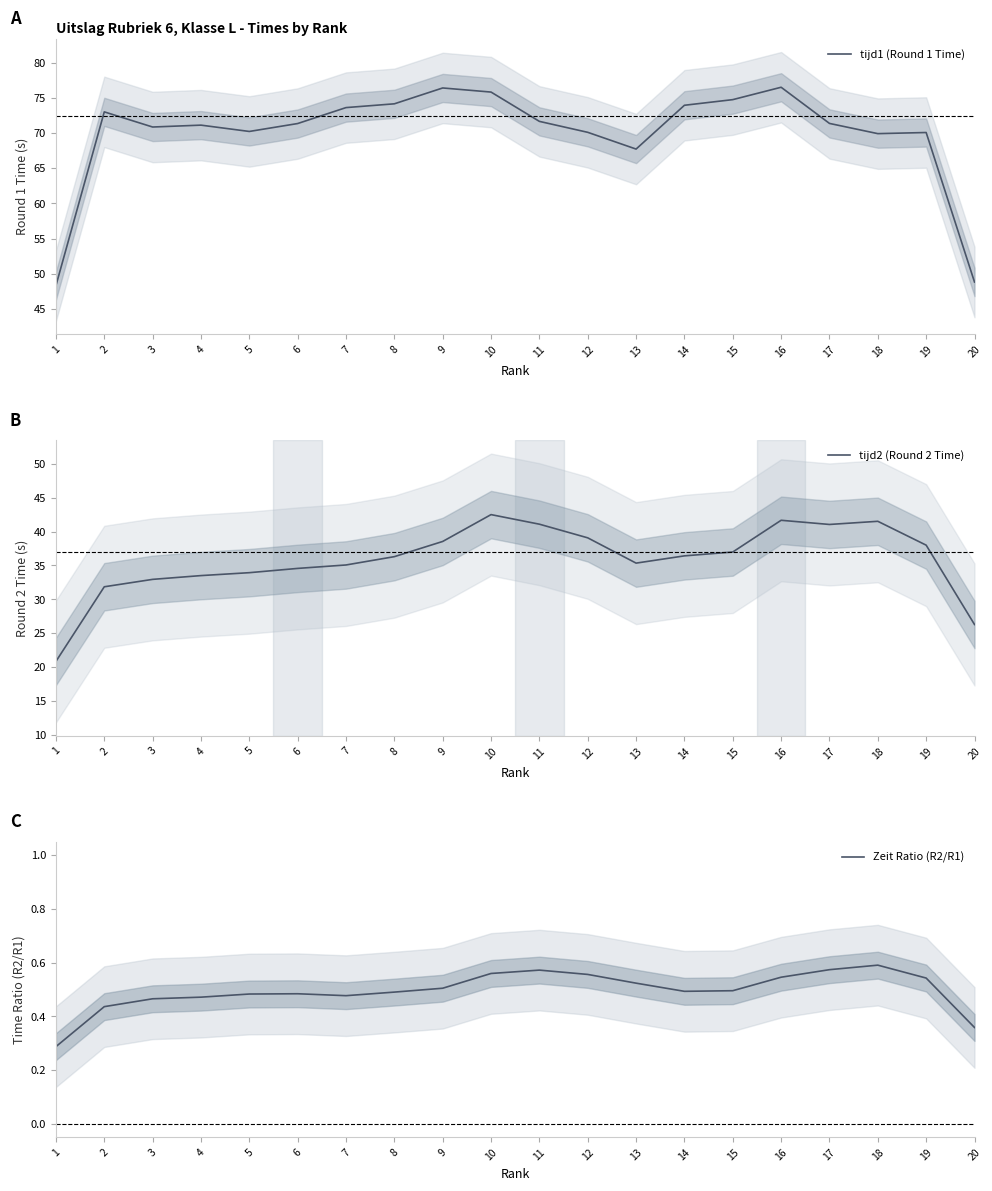

Reading left to right, list all the values displayed in this chart.

tijd1 (Round 1 Time): 1=48.3	2=73.0	3=70.8	4=71.1	5=70.2	6=71.3	7=73.6	8=74.1	9=76.4	10=75.8	11=71.7	12=70.1	13=67.7	14=73.9	15=74.7	16=76.5	17=71.4	18=69.9	19=70.1	20=48.8
tijd2 (Round 2 Time): 1=20.8	2=31.8	3=32.9	4=33.5	5=33.9	6=34.6	7=35.1	8=36.3	9=38.5	10=42.5	11=41.1	12=39.1	13=35.3	14=36.4	15=37.0	16=41.7	17=41.0	18=41.5	19=38.0	20=26.3
Zeit Ratio (R2/R1): 1=0.3	2=0.4	3=0.5	4=0.5	5=0.5	6=0.5	7=0.5	8=0.5	9=0.5	10=0.6	11=0.6	12=0.6	13=0.5	14=0.5	15=0.5	16=0.5	17=0.6	18=0.6	19=0.5	20=0.4